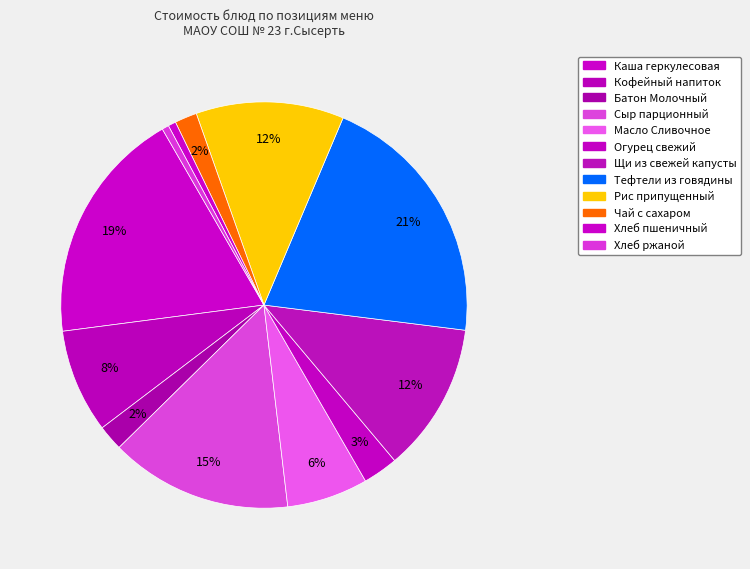

Which has a higher value, Хлеб ржаной or Тефтели из говядины?

Тефтели из говядины